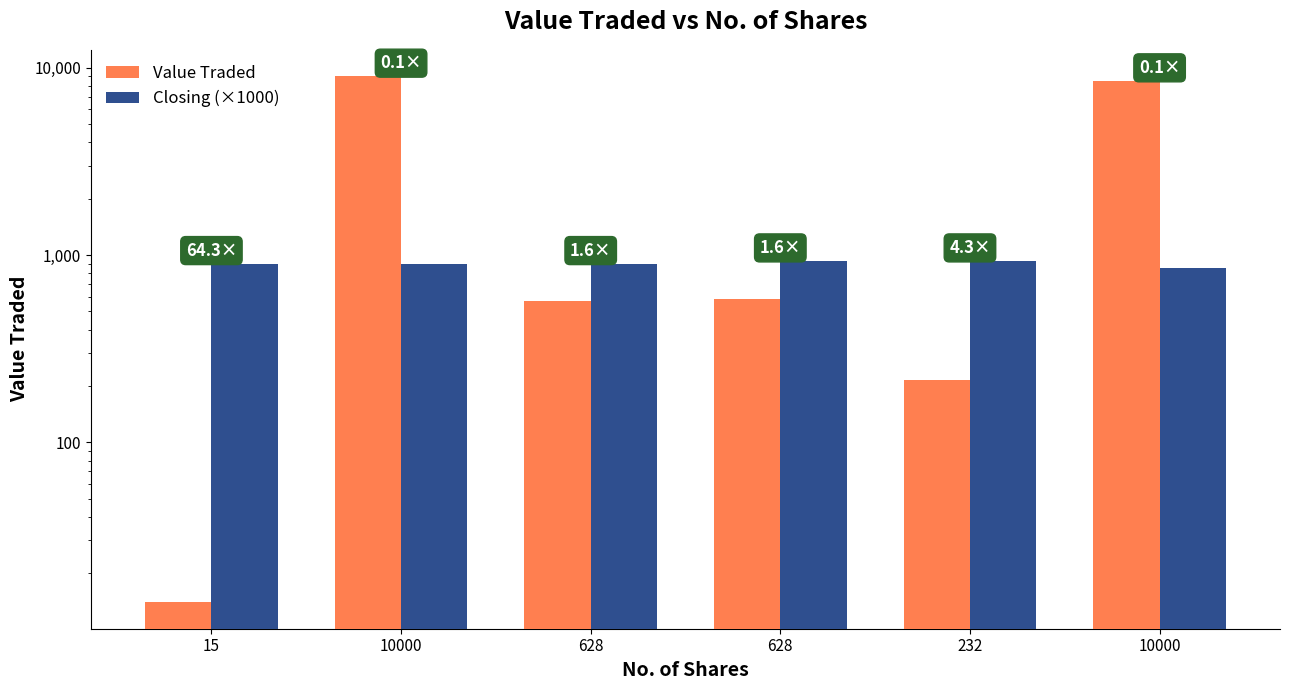

How many values in the Closing (×1000) series exceed 900?

2